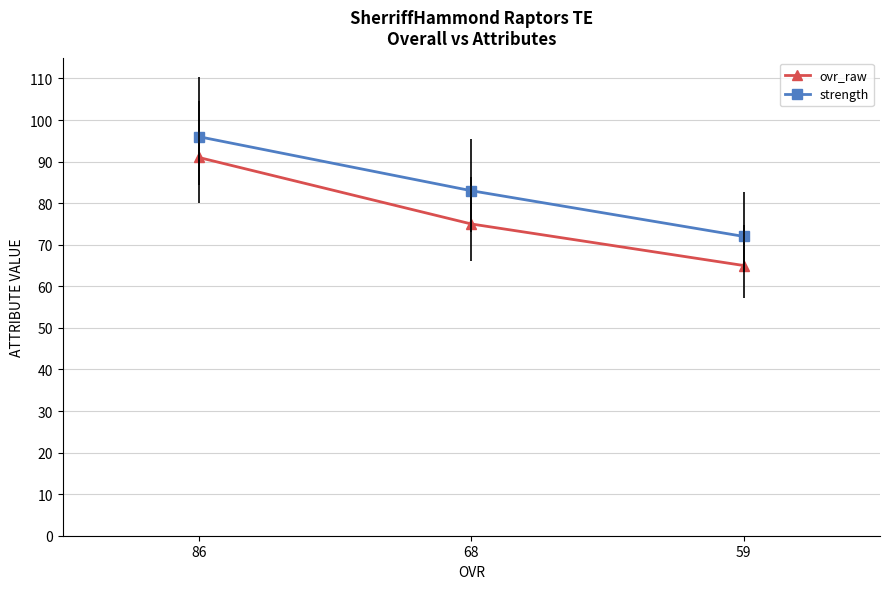

What is the maximum value shown in the chart?

96